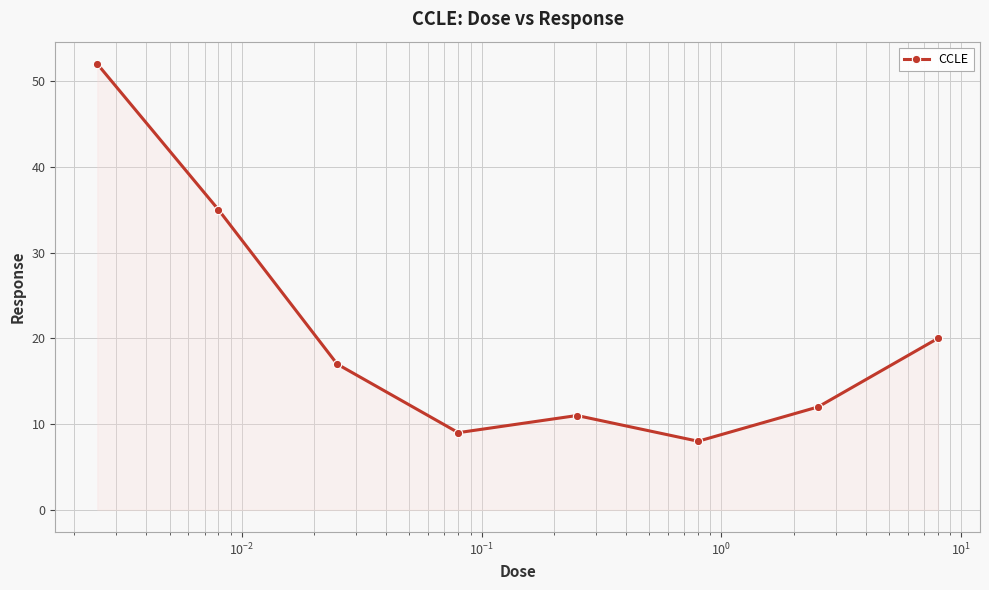

What is the value of the 6th point from the left?

8